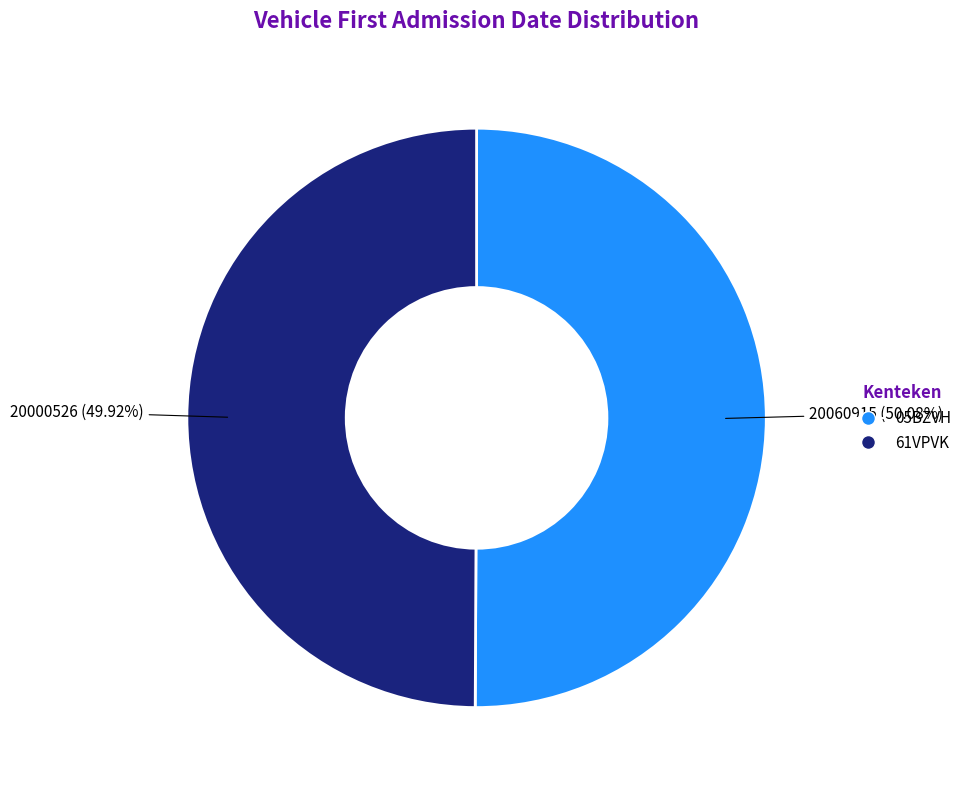

Approximately how many times larger is the value at 61VPVK compared to 05BZVH?

1.0